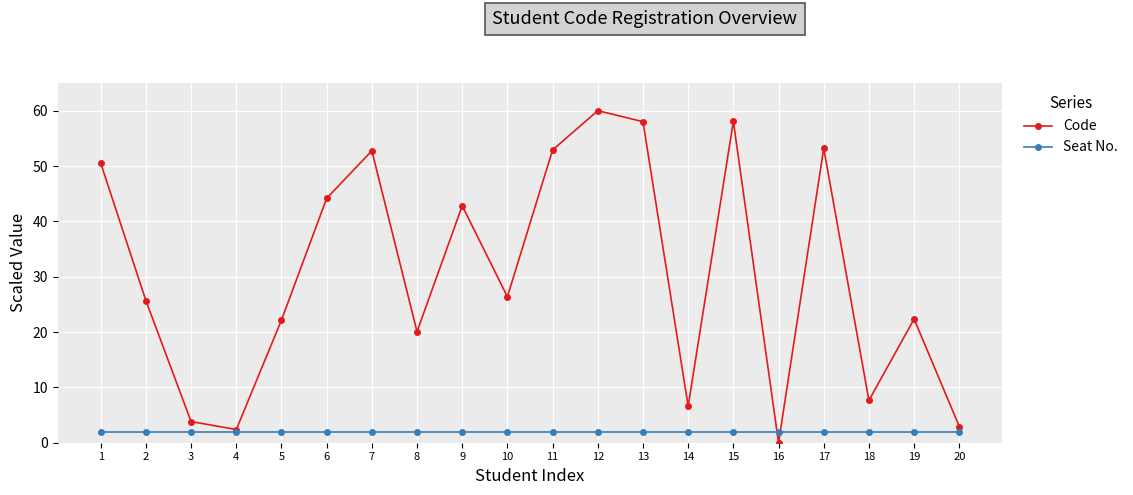

What is the maximum value shown in the chart?

60.0